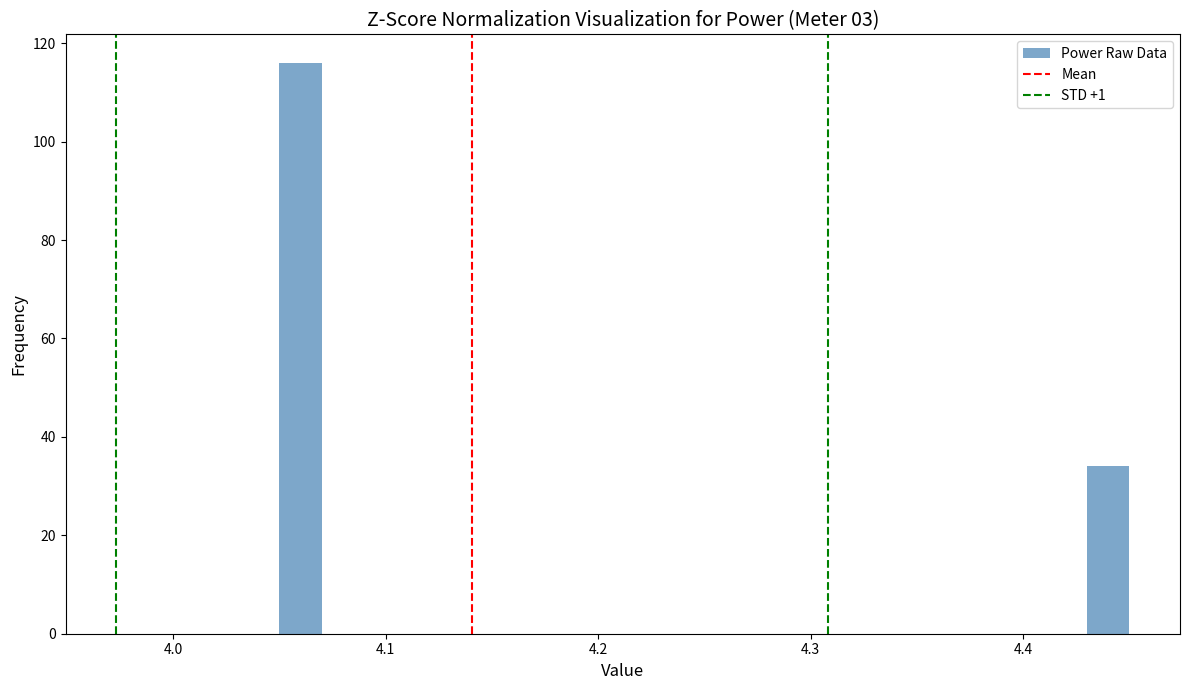

Read against the x-axis, roughly where is the centre of the tallest bar?

4.06